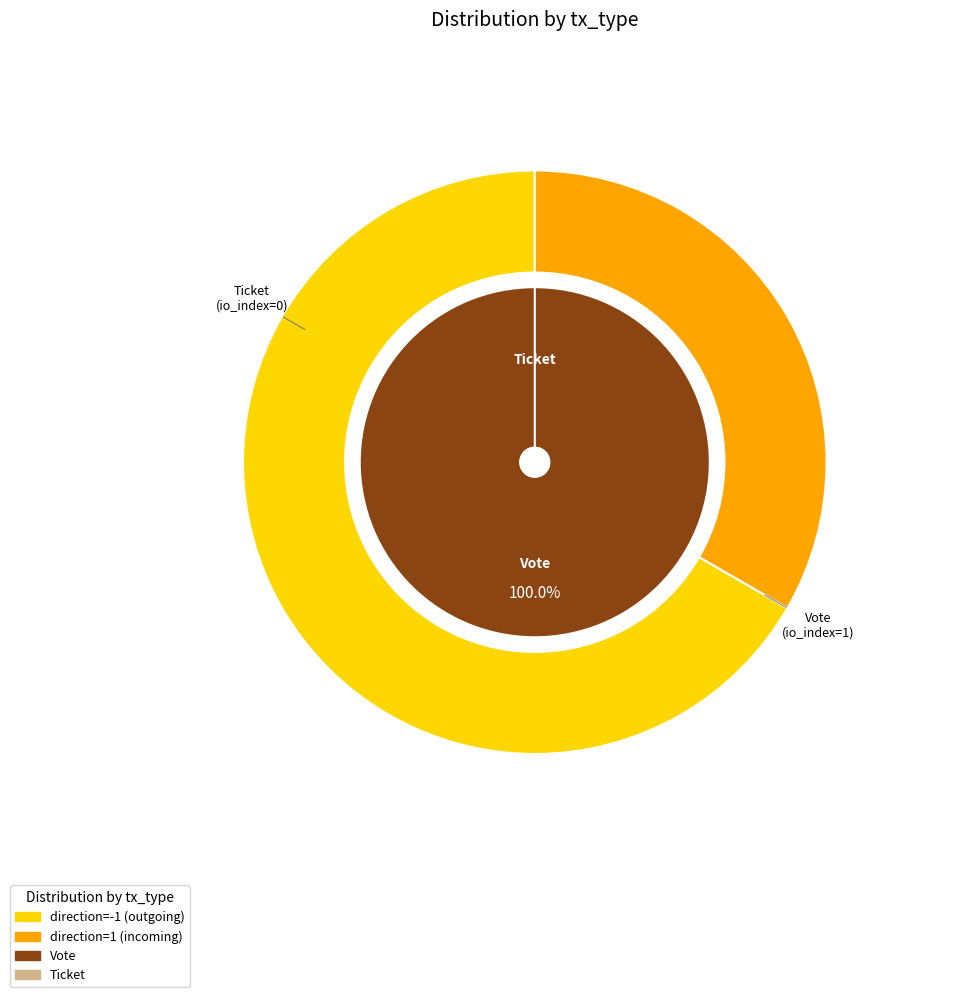

What is the total percentage of Ticket and Vote?

100.0%